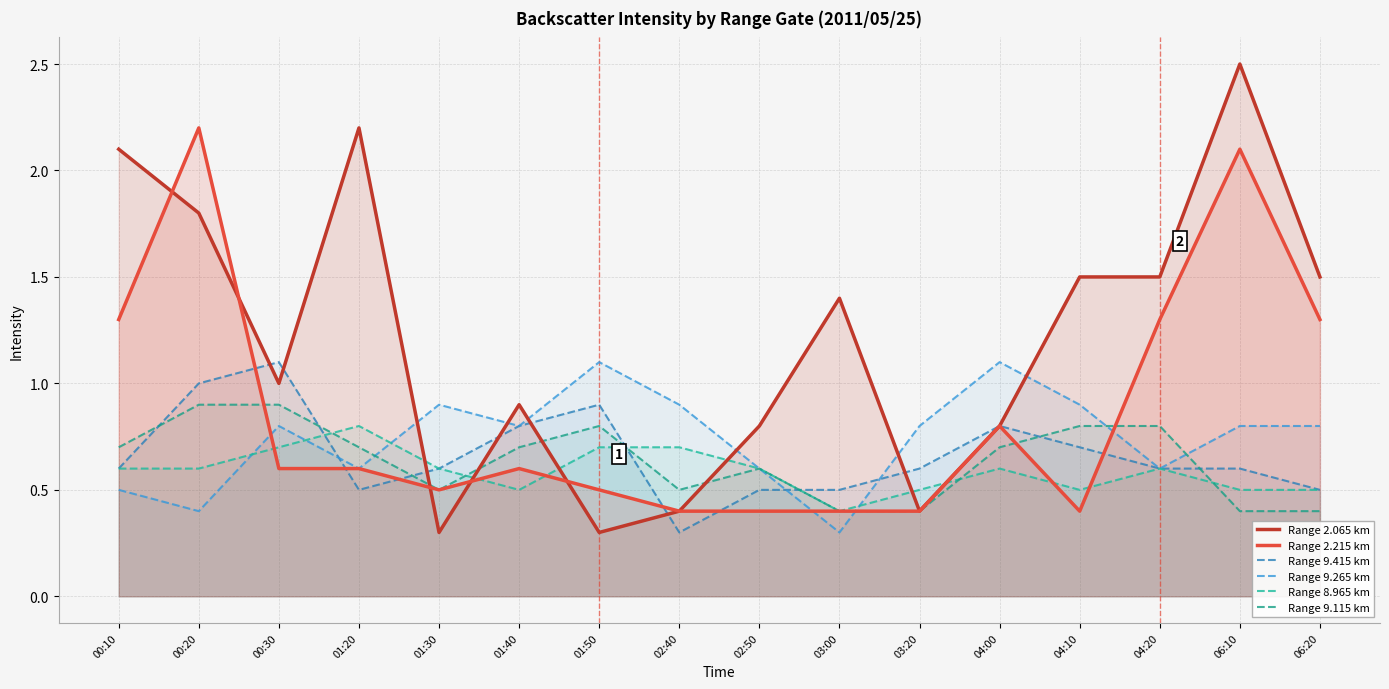

In Range 8.965 km, how many points are lower than both neighbors (excluding endpoints)?

3